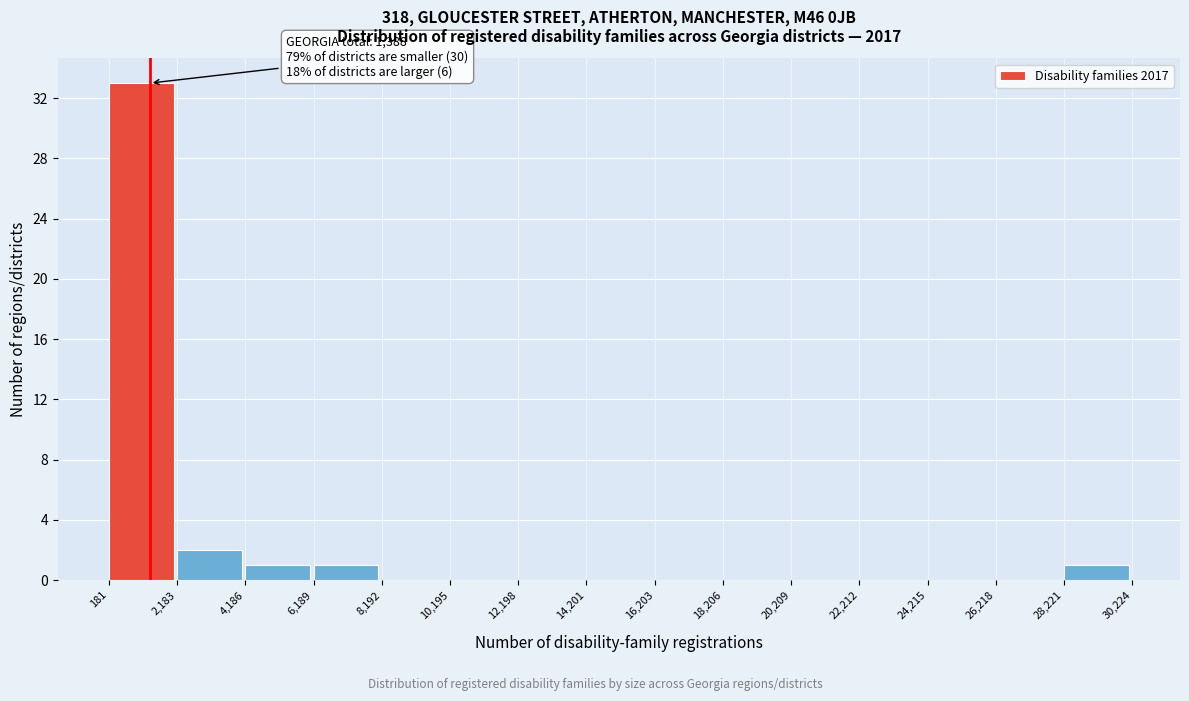

Over which range of the x-axis is the bar tallest?

181 to 2,183